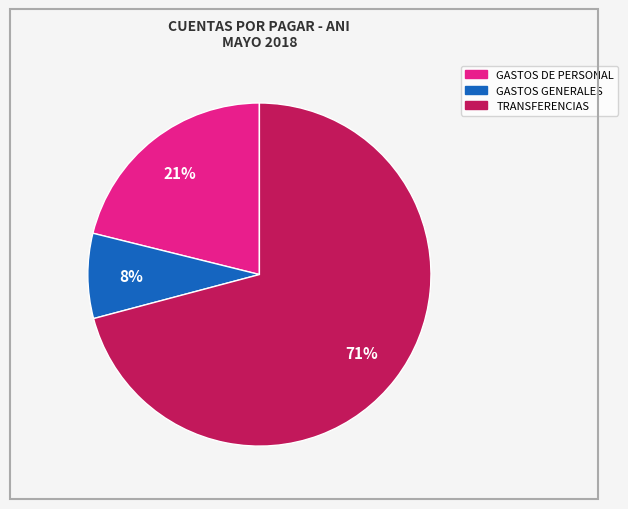

Does any single category account for the majority?

Yes